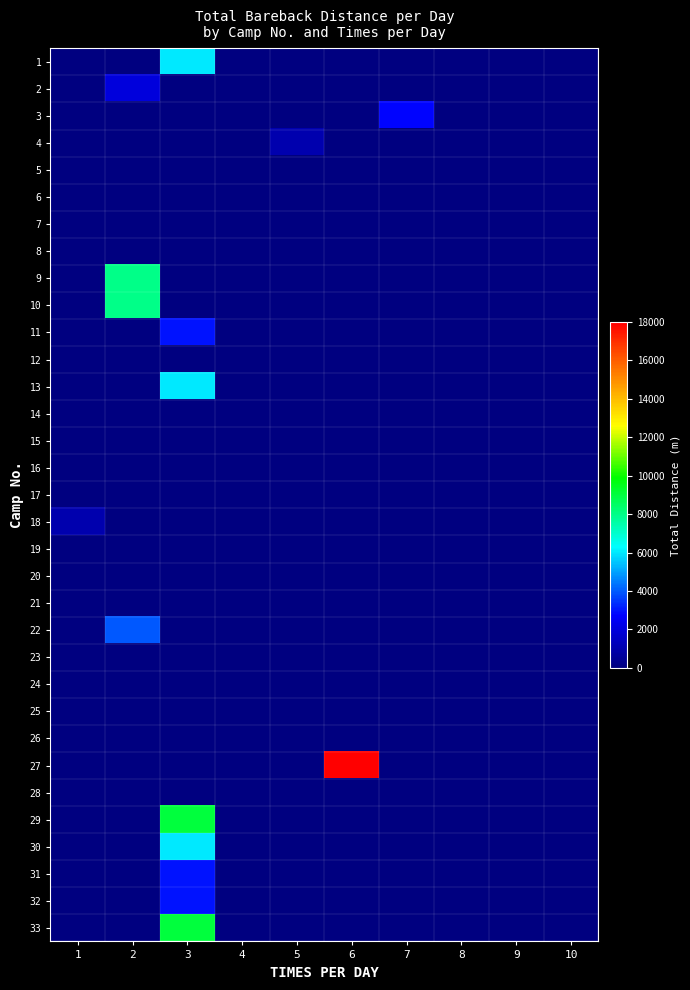

What is the difference between the highest and lowest values at 7?

2800